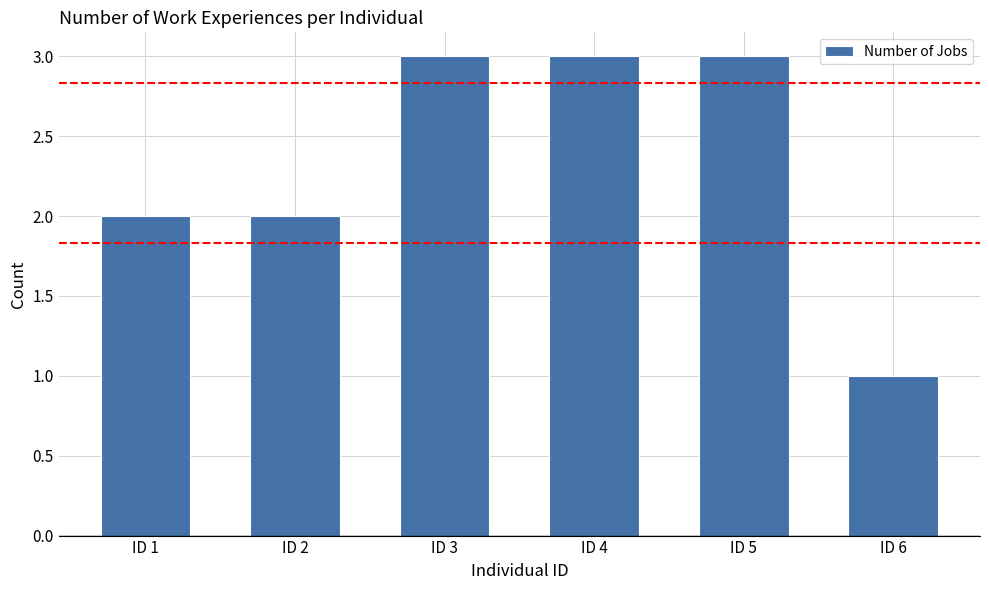

Reading right to left, extract all data points from this chart.

1	3	3	3	2	2